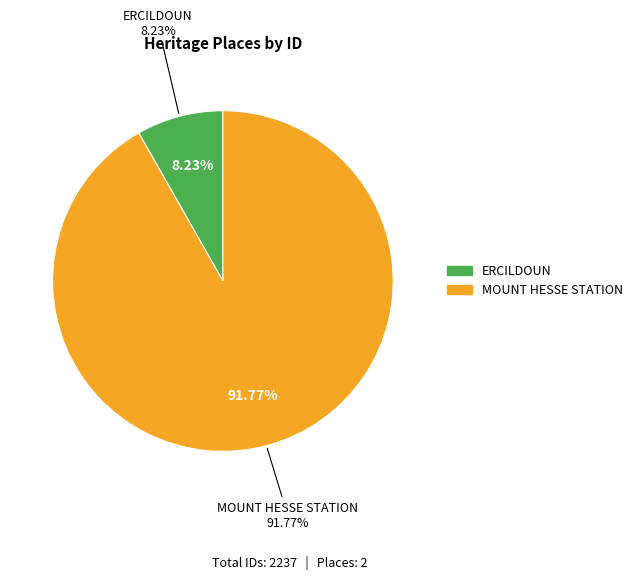

To the nearest percent, what percentage of the pie is MOUNT HESSE STATION?

92%